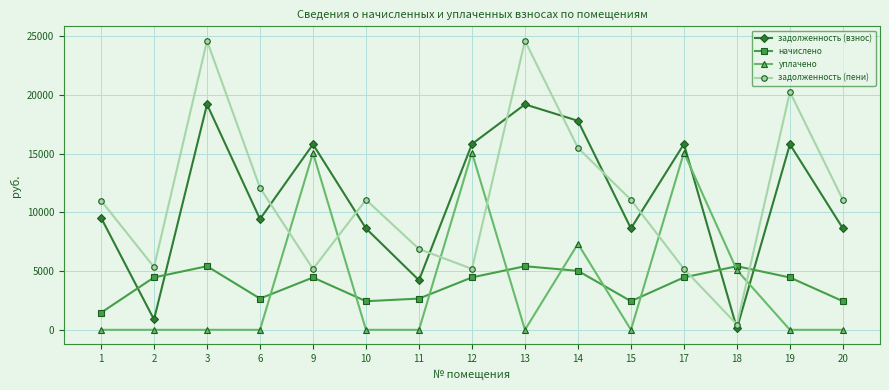

How many intersections are there between задолженность (пени) and уплачено?

6